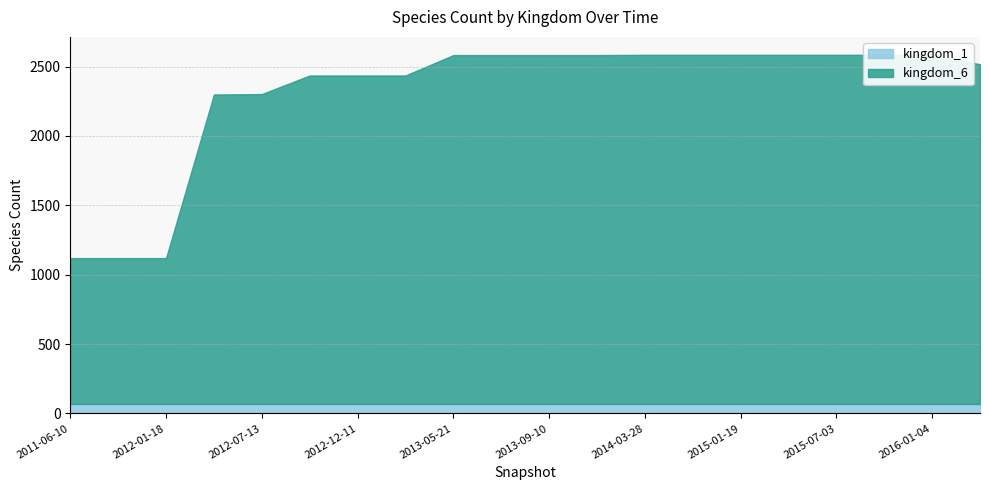

List the series in order of their peak value, highest first.

kingdom_6, kingdom_1